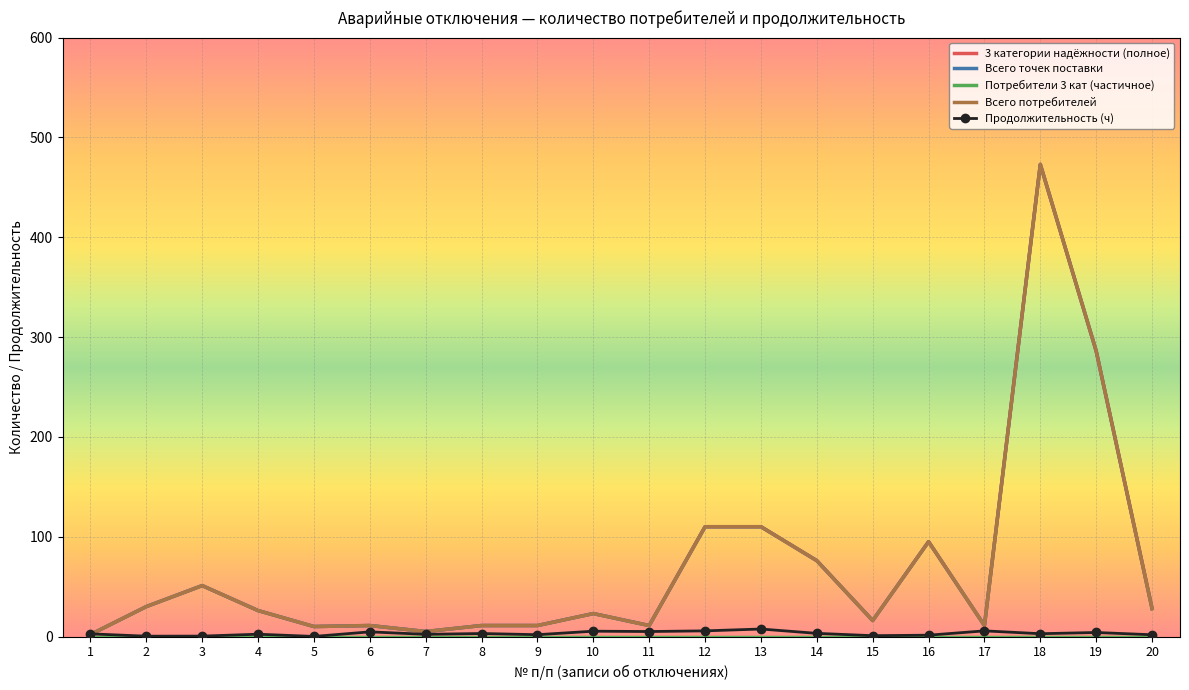

What is the difference between the maximum and minimum values in the Продолжительность (ч) series?

7.4